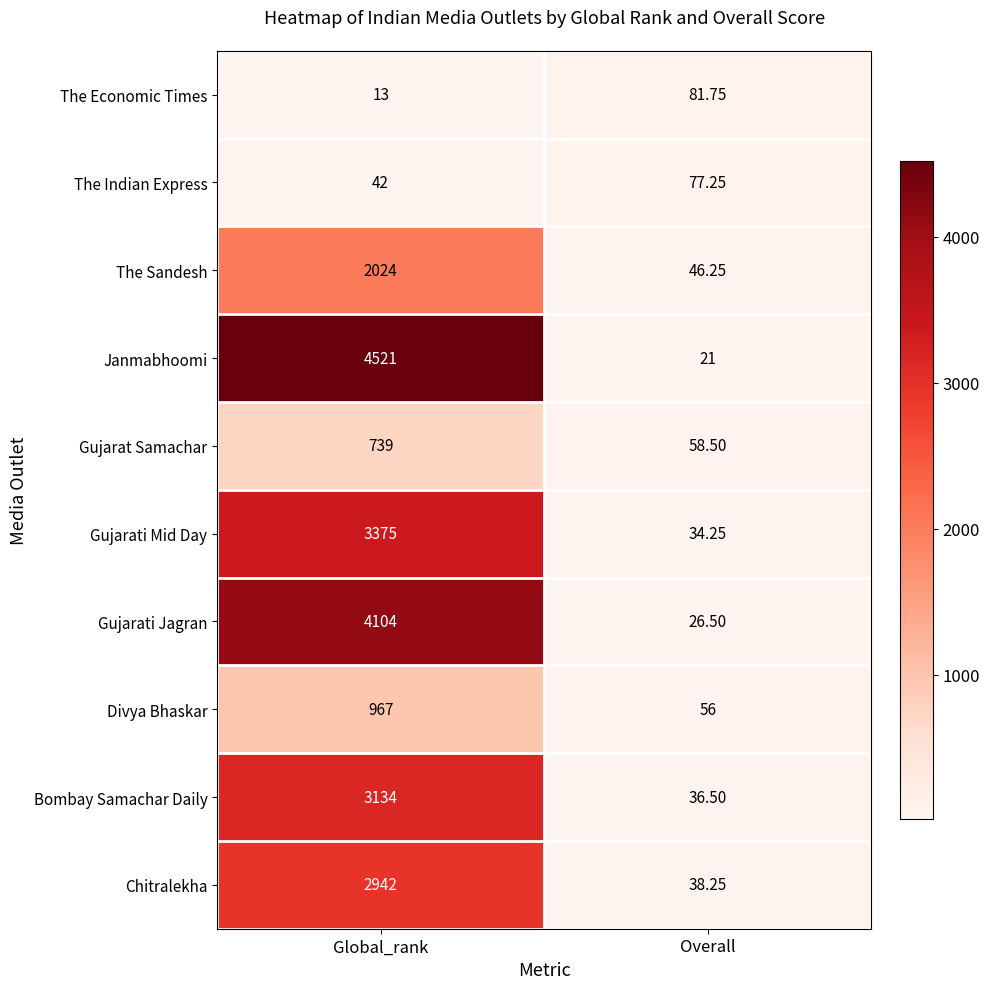

Which series changed the most between Global_rank and Overall?

Janmabhoomi